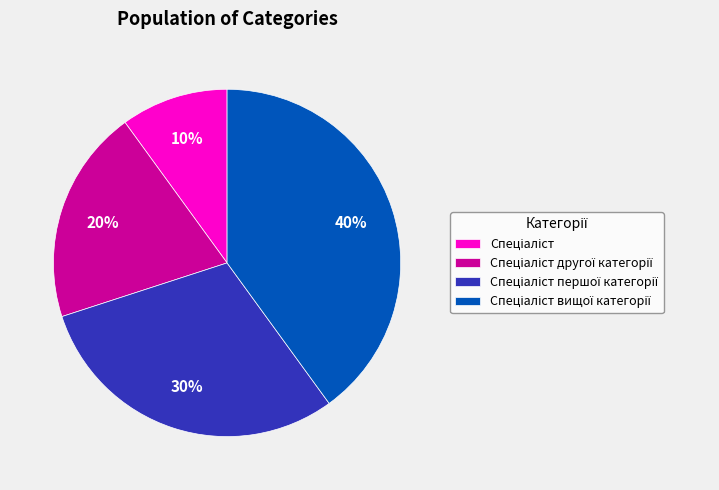

To the nearest percent, what is the difference between the largest and smallest slice percentages?

30%